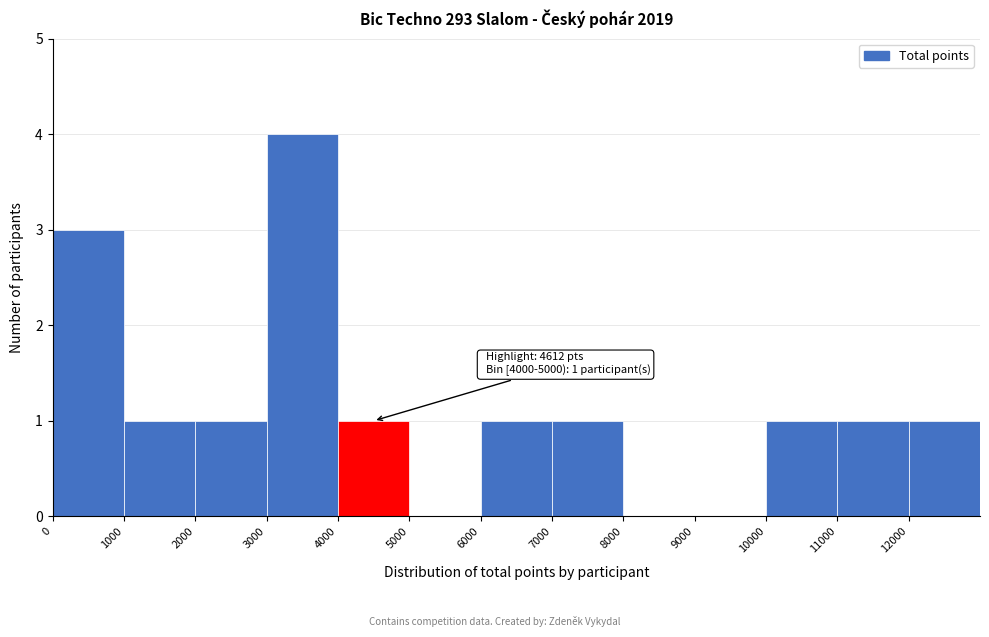

Which range on the x-axis has the tallest bar?

3000 to 4000